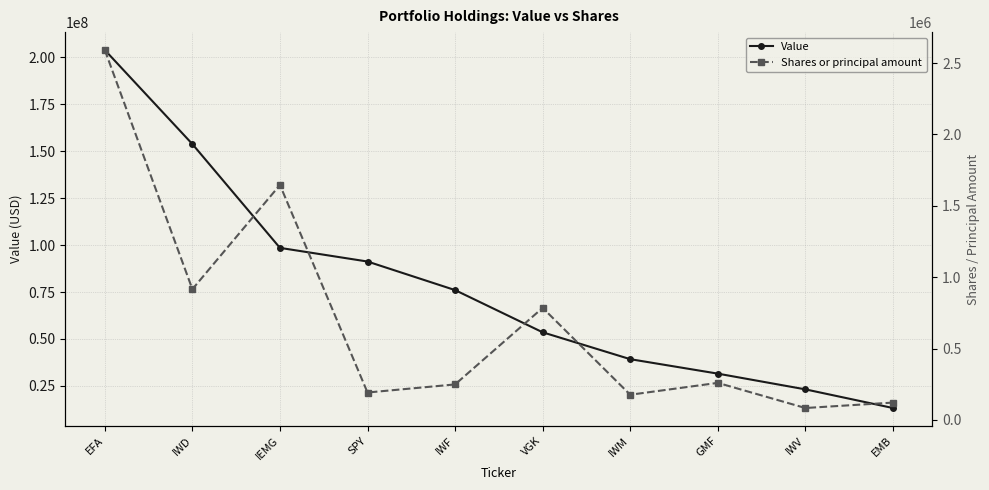

At which category is the sum across all series the highest?

EFA